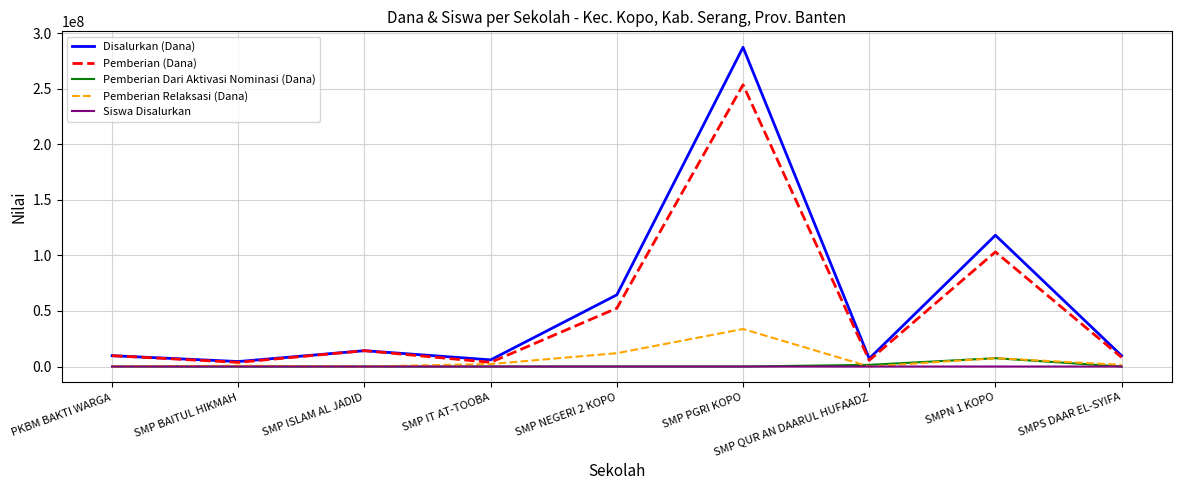

What is the maximum value shown in the chart?

287250000